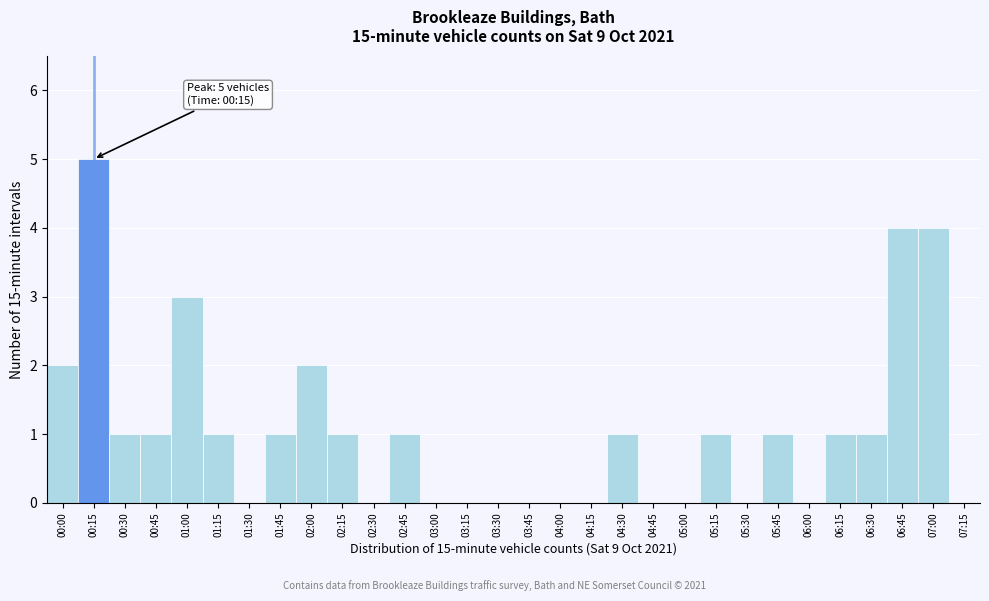

Reading left to right, list all the values displayed in this chart.

00:00=2	00:15=5	00:30=1	00:45=1	01:00=3	01:15=1	01:30=0	01:45=1	02:00=2	02:15=1	02:30=0	02:45=1	03:00=0	03:15=0	03:30=0	03:45=0	04:00=0	04:15=0	04:30=1	04:45=0	05:00=0	05:15=1	05:30=0	05:45=1	06:00=0	06:15=1	06:30=1	06:45=4	07:00=4	07:15=0